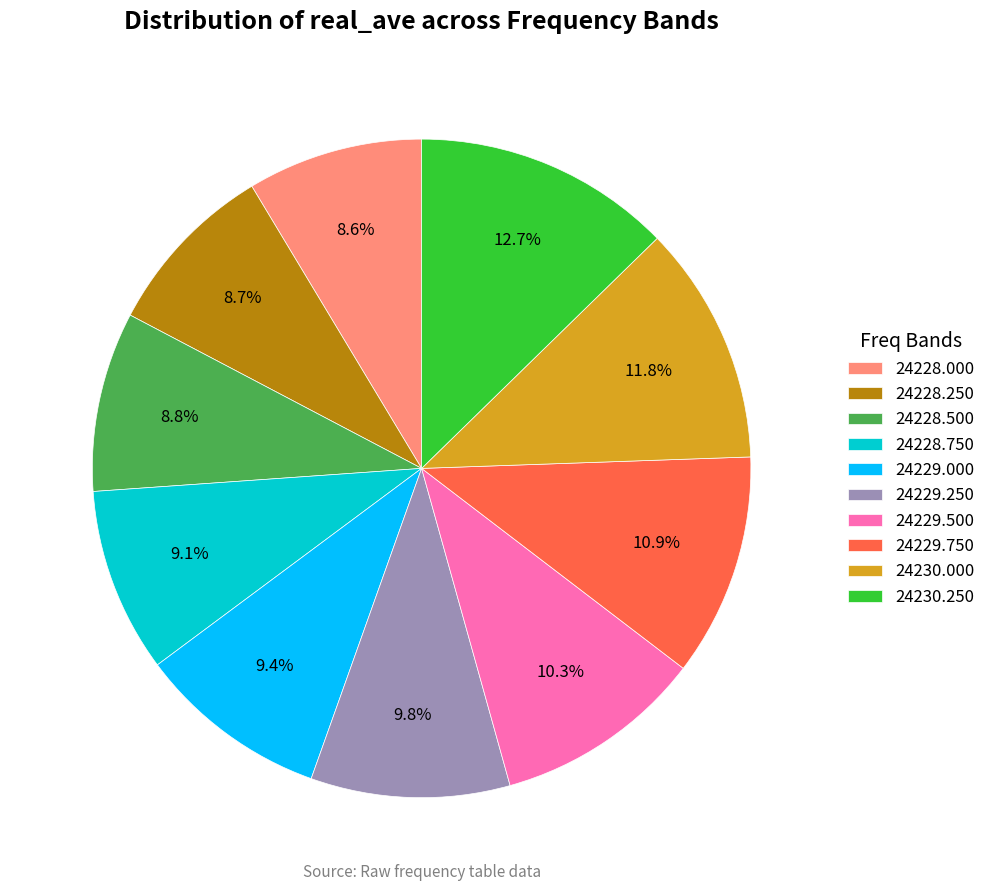

How many slices are in this pie chart?

10